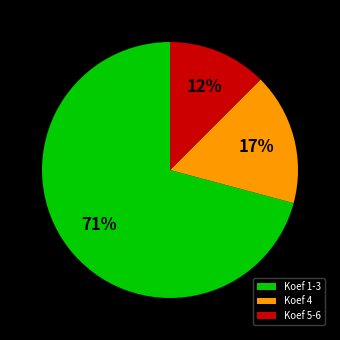

To the nearest percent, what is the difference between the Koef 1-3 and Koef 4 slice percentages?

54%